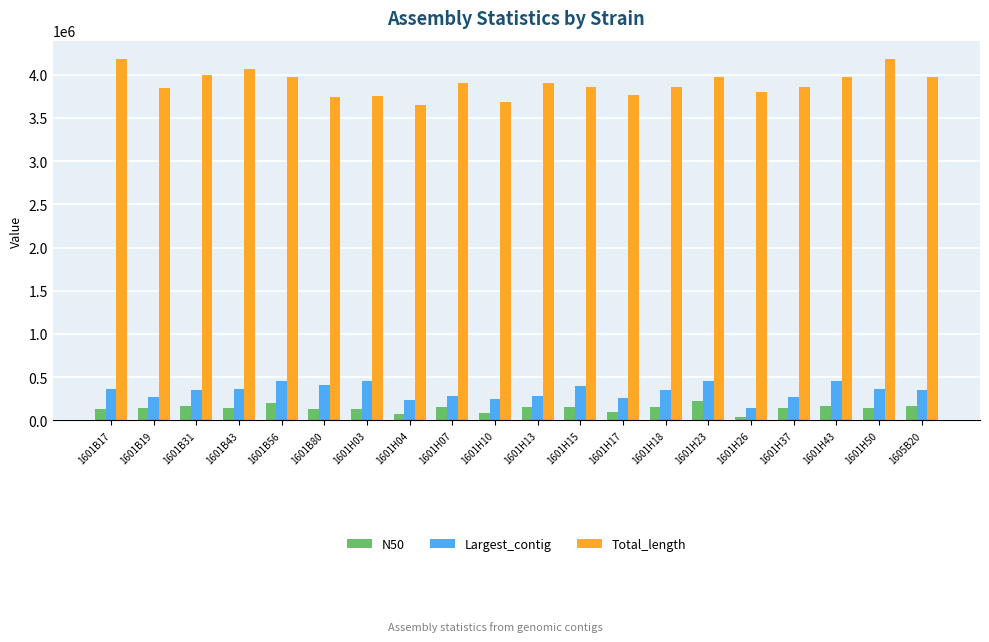

Which series has the largest total across all categories?

Total_length